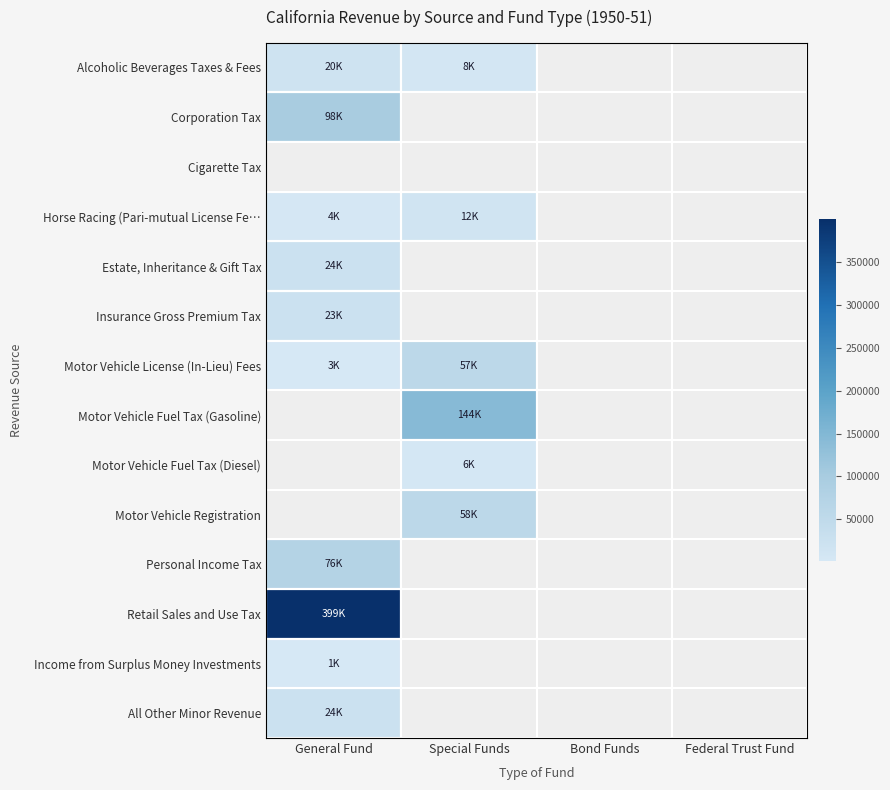

At which label is Alcoholic Beverages Taxes & Fees closest to 13998?

Special Funds